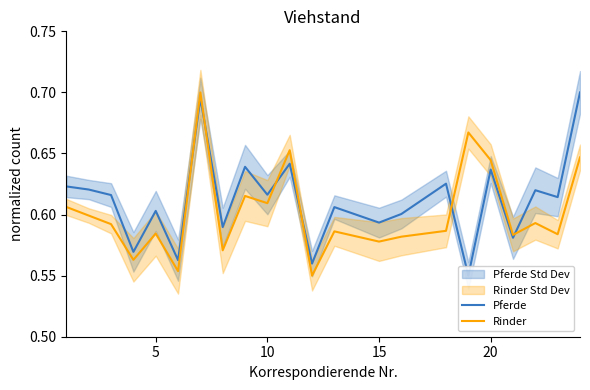

Is it true that Rinder equals 0.2 at 10?

False